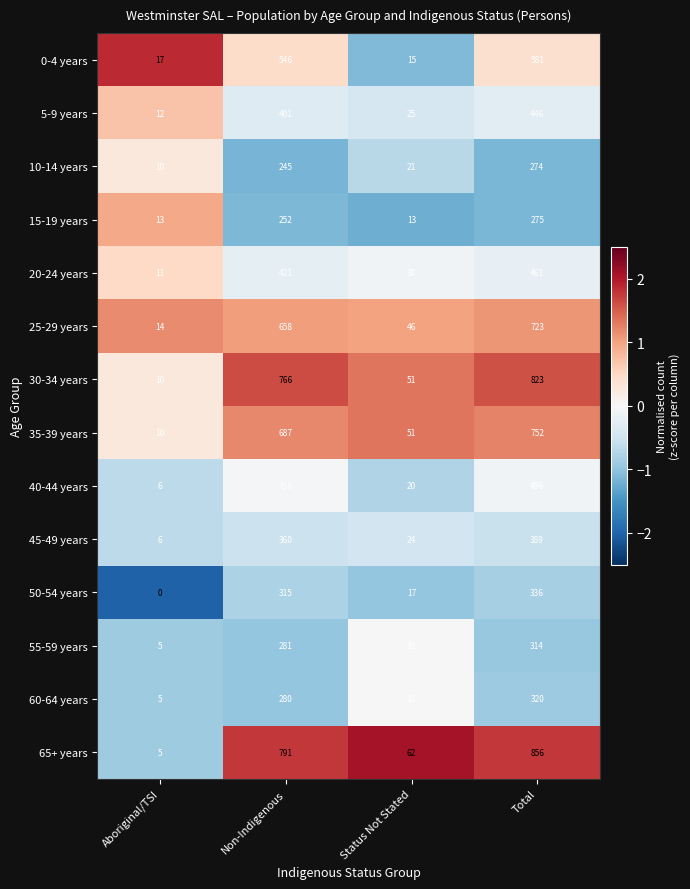

Rank the series by their maximum value, from lowest to highest.

10-14 years, 15-19 years, 55-59 years, 60-64 years, 50-54 years, 45-49 years, 5-9 years, 20-24 years, 40-44 years, 0-4 years, 25-29 years, 35-39 years, 30-34 years, 65+ years